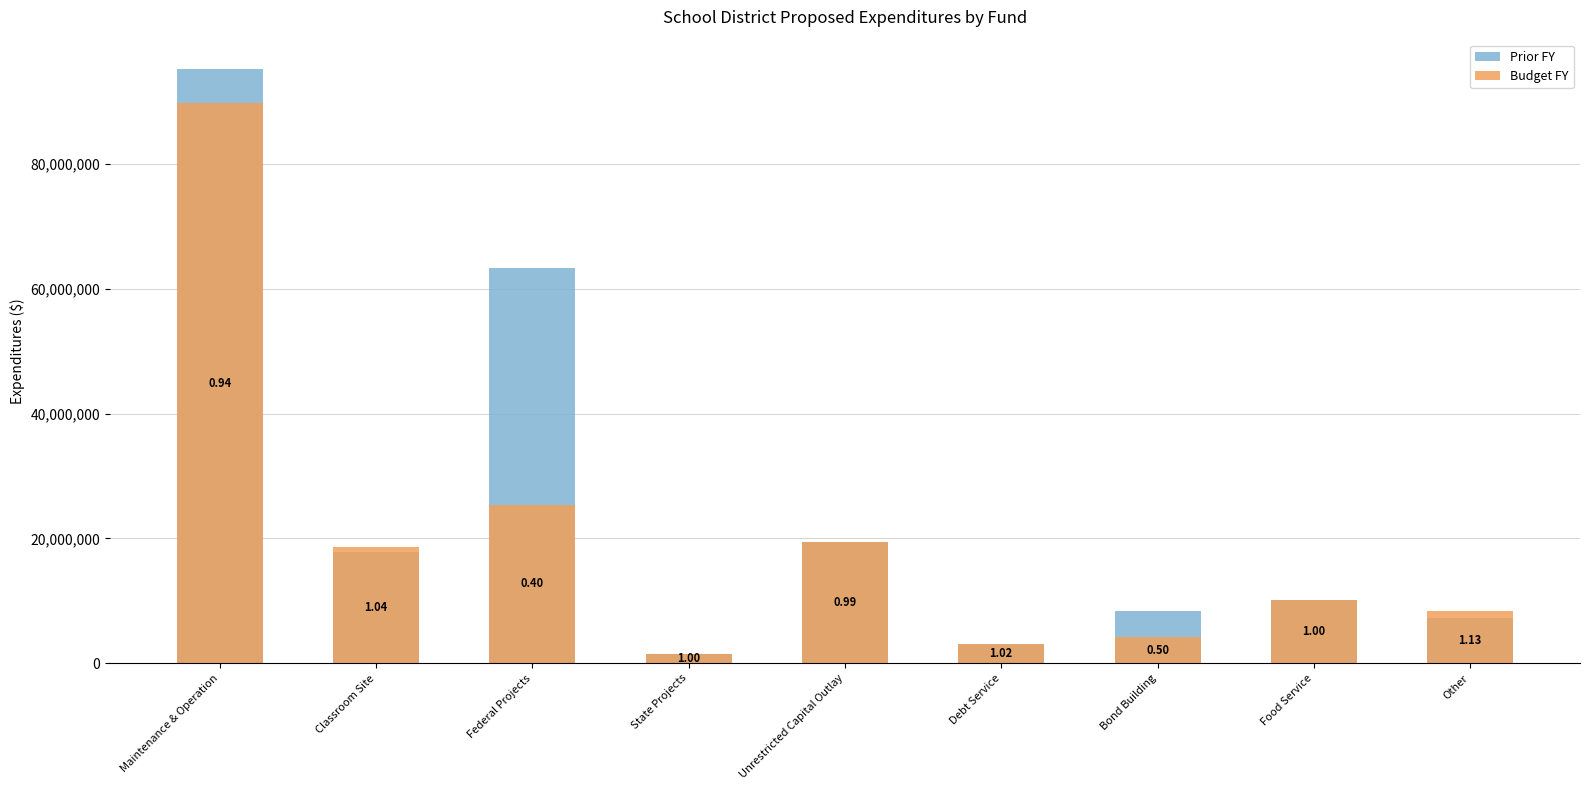

What is the difference between the highest and lowest values at Maintenance & Operation?

5373296